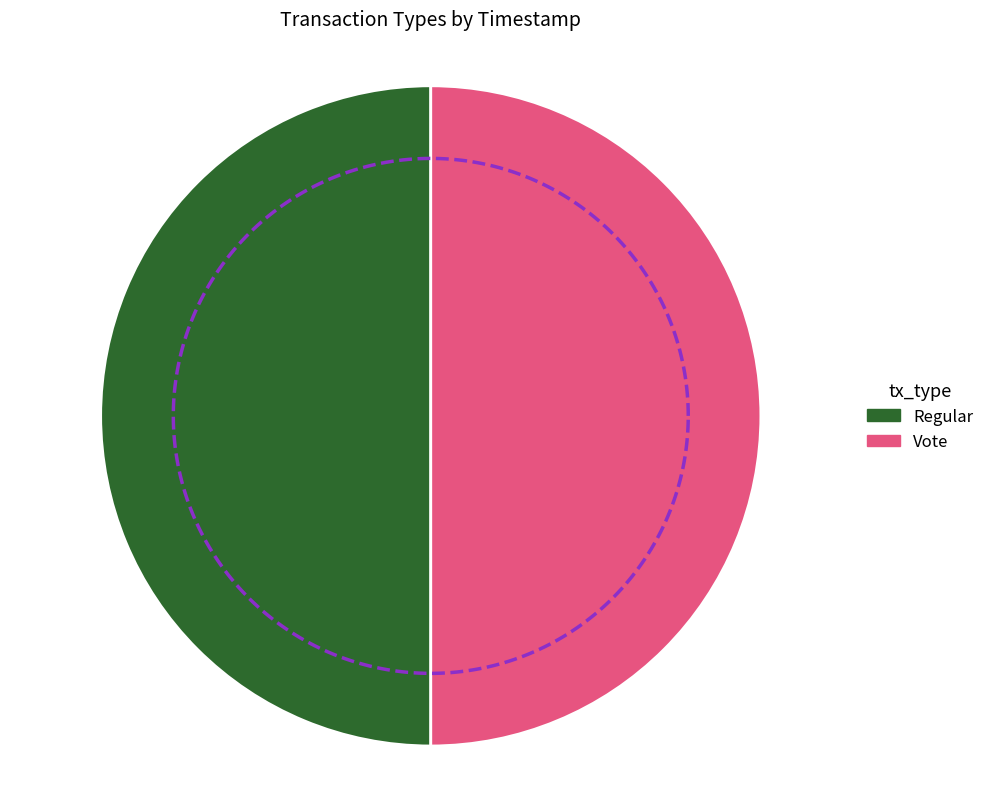

Rank the categories by value from highest to lowest.

Regular, Vote